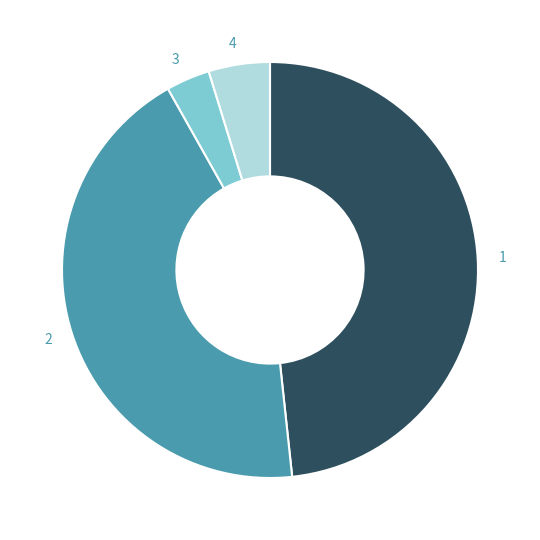

Which slice is the smallest?

3